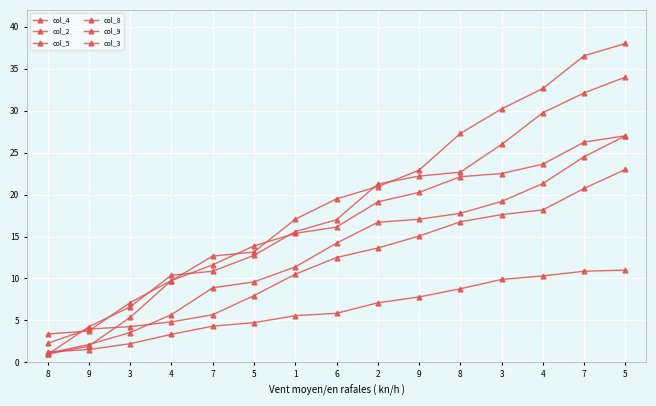

Which has a higher value, 7 or 5?

5